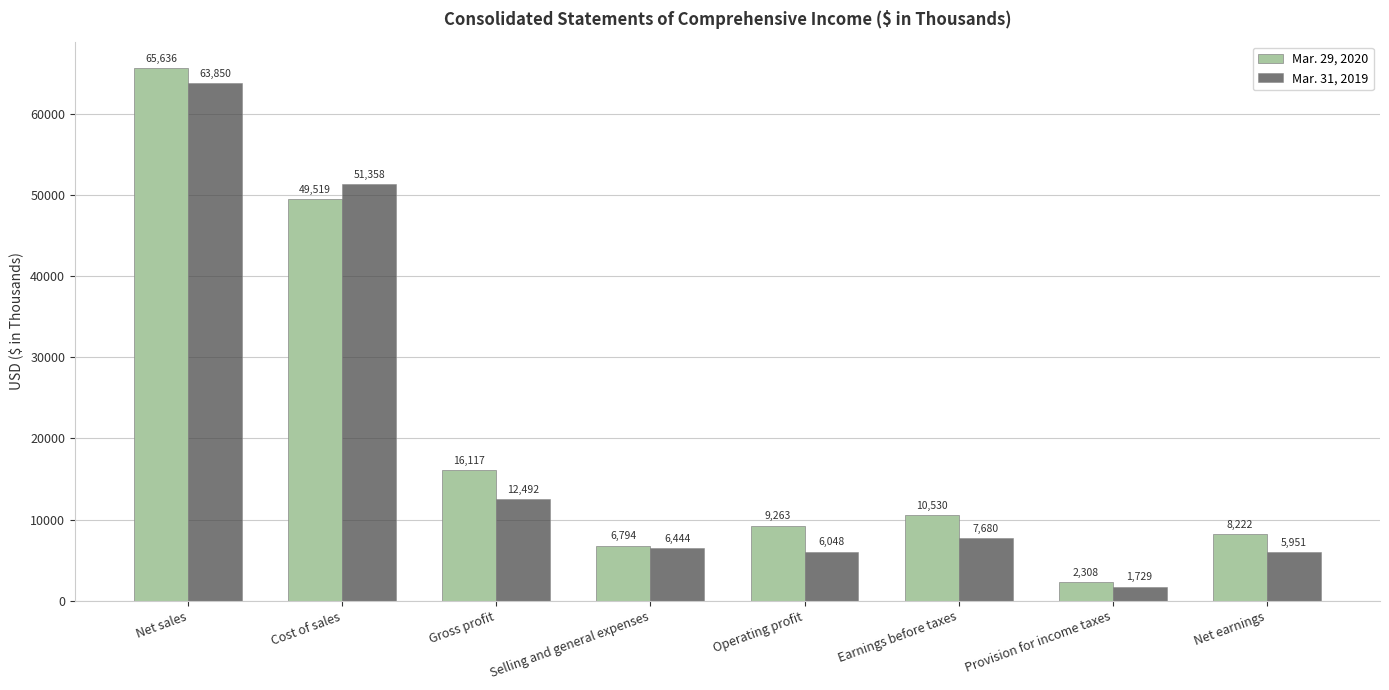

What is the sum of all Mar. 29, 2020 values?

168389